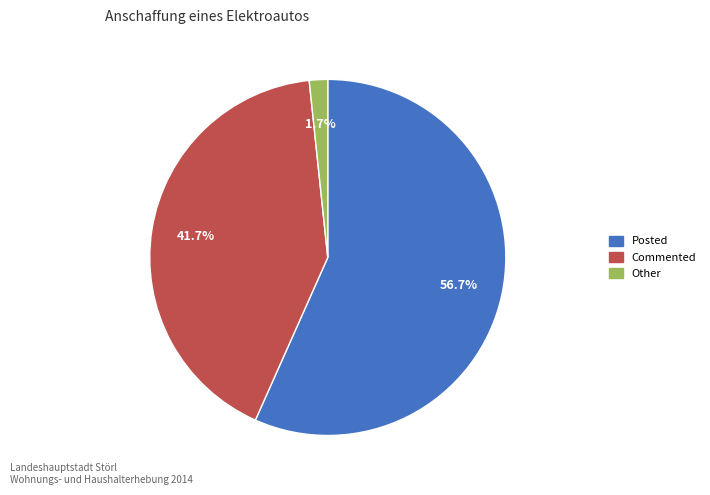

To the nearest percent, what is the average slice percentage?

33%